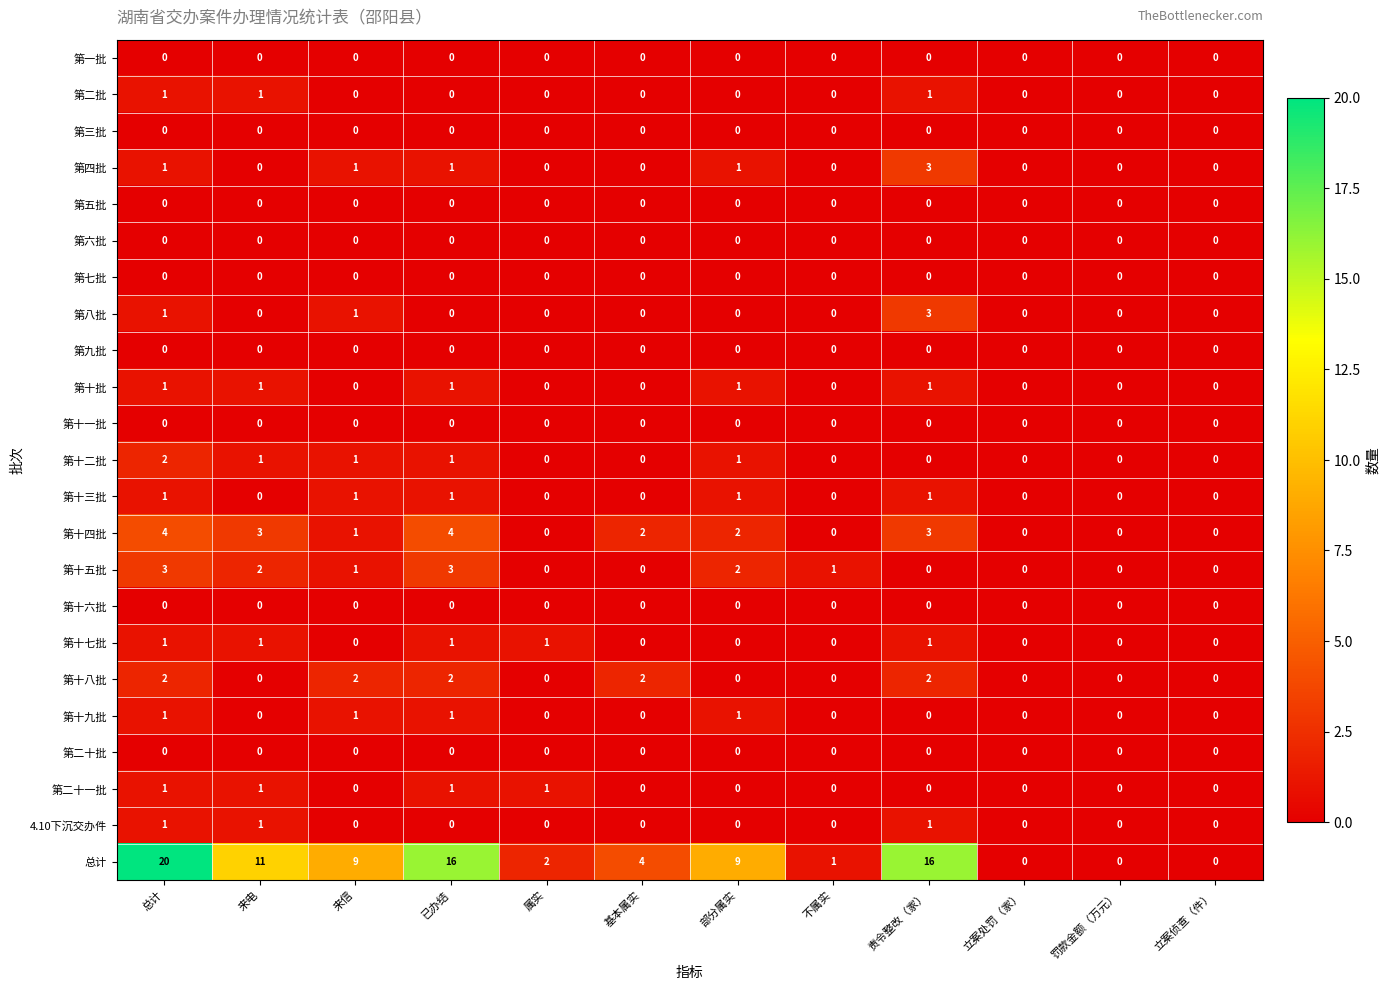

How many 第二批 values are between 0 and 1?

12